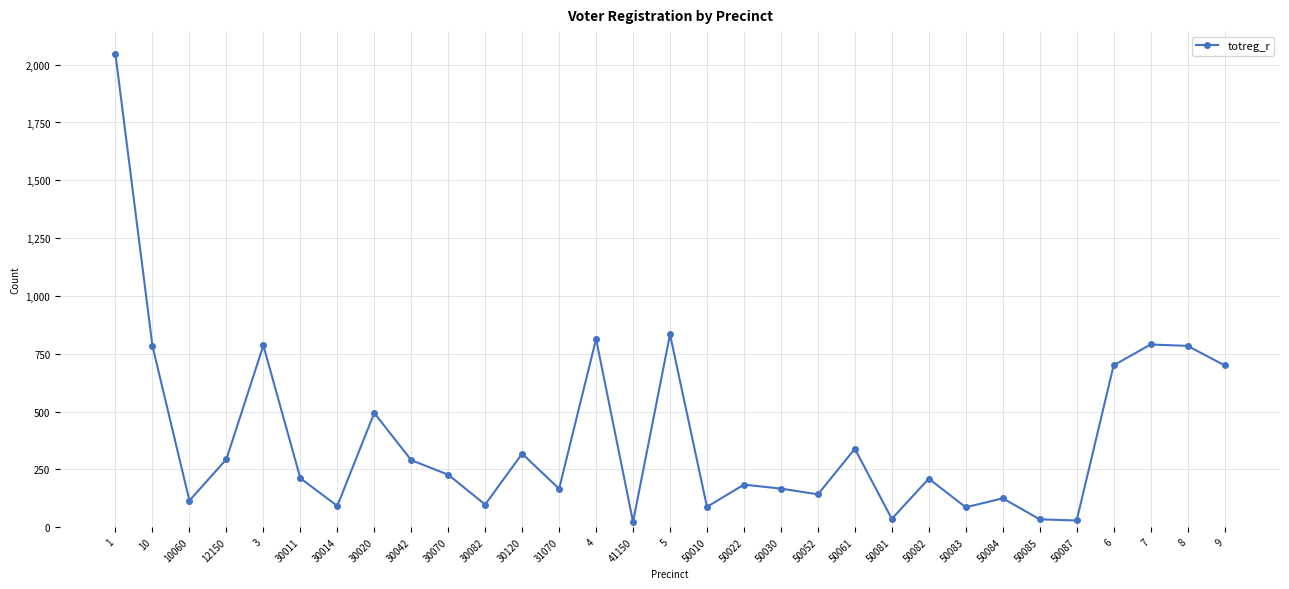

Between 10 and 50061, which is larger?

10